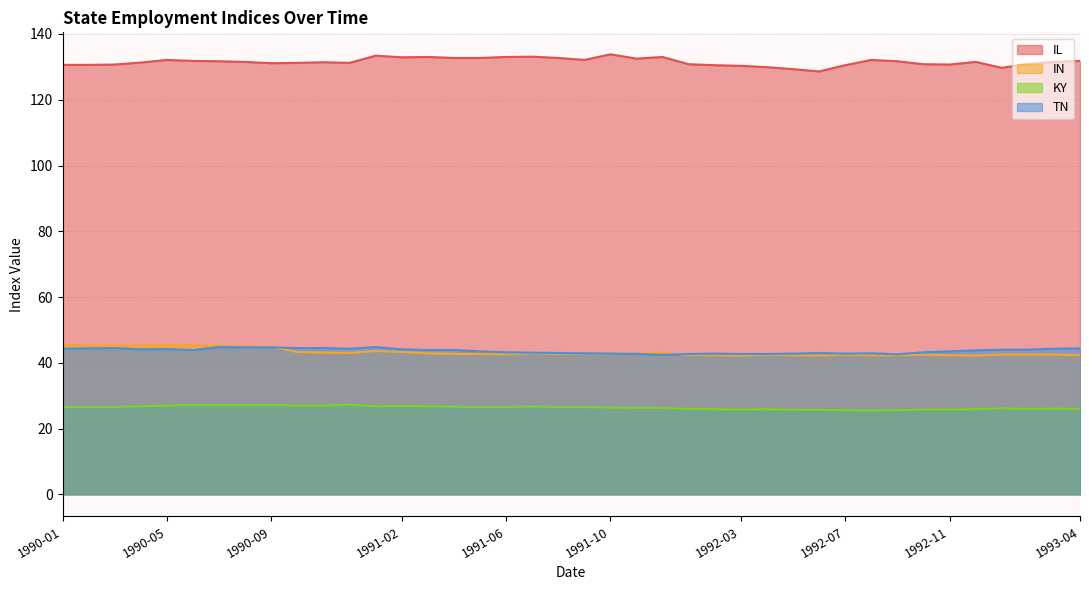

The value of IL at 1991-05 is 68.7. True or false?

False